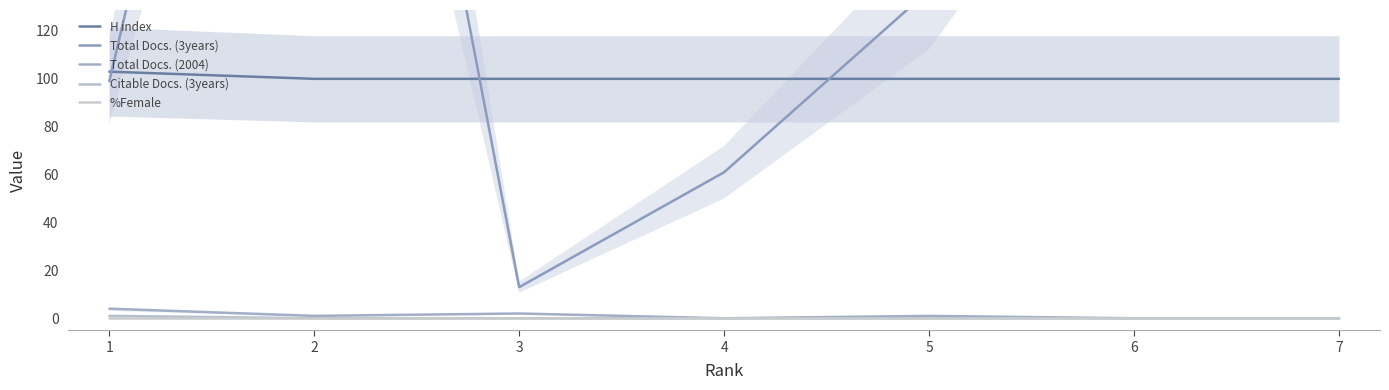

The Total Docs. (3years) series shows 99 at 1. True or false?

True